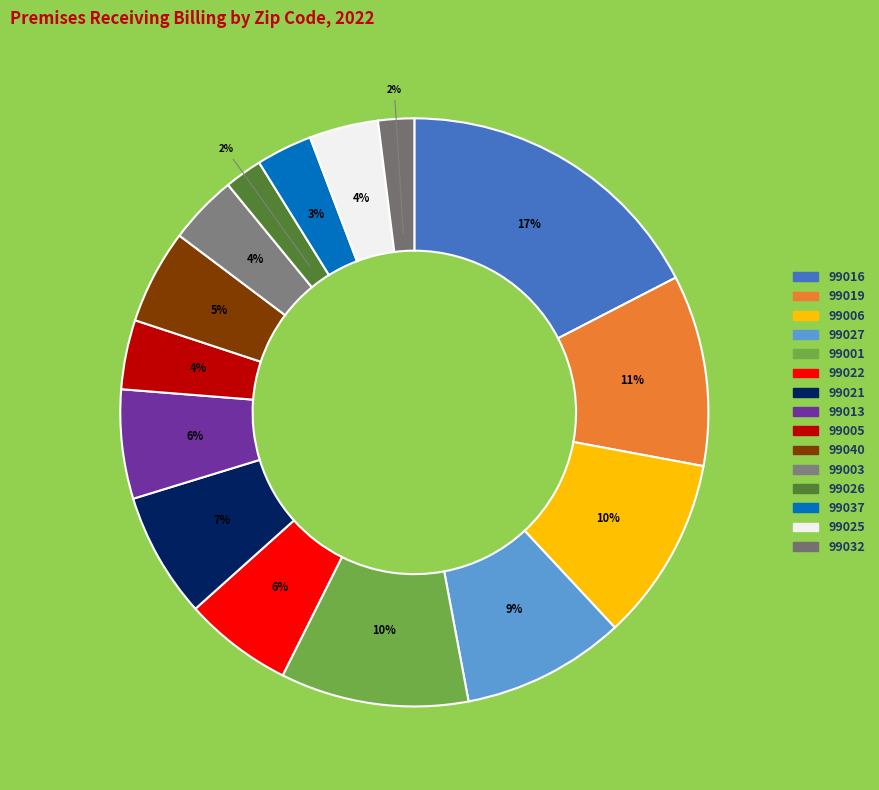

What is the largest slice in the pie chart?

99016